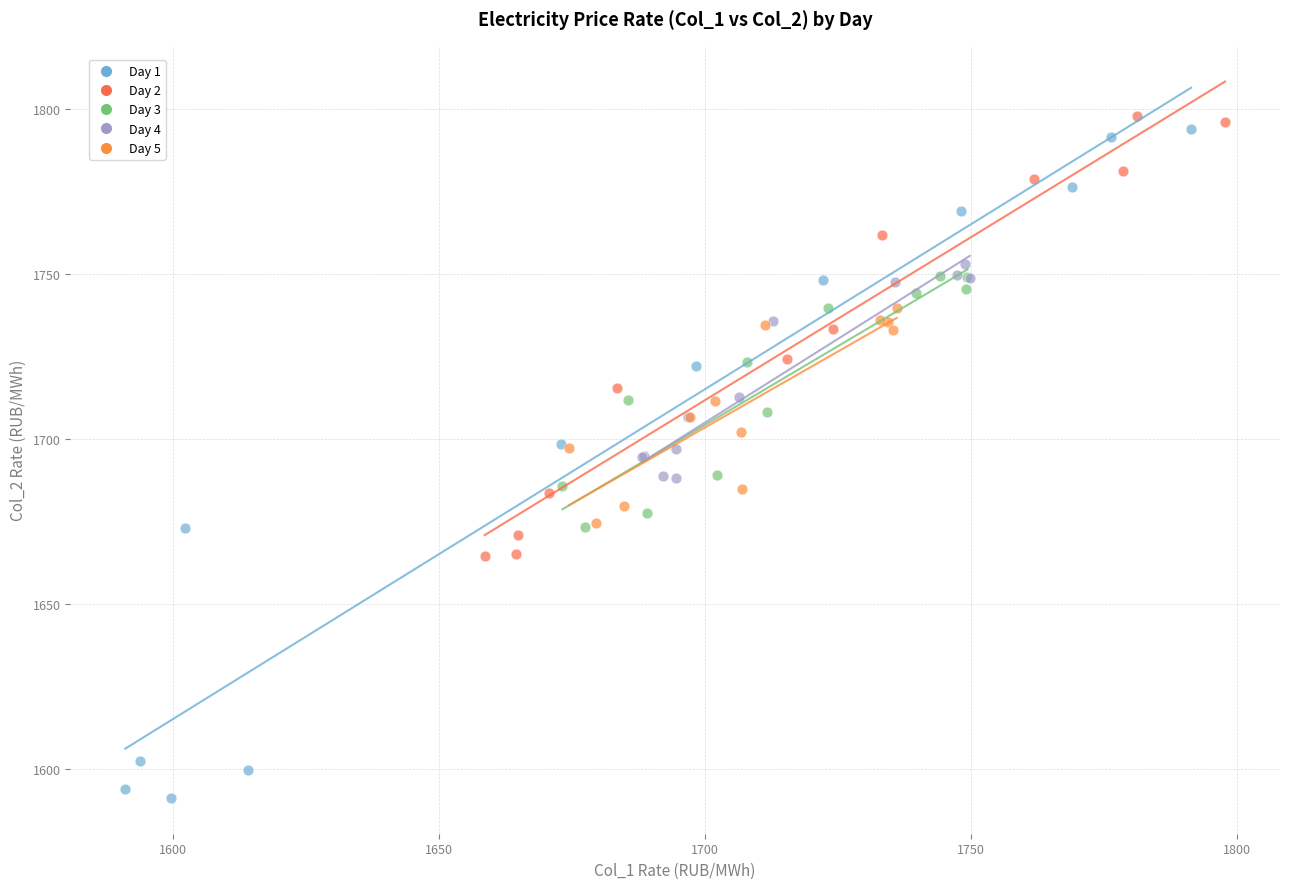

Which series reaches the minimum Y coordinate?

Day 1